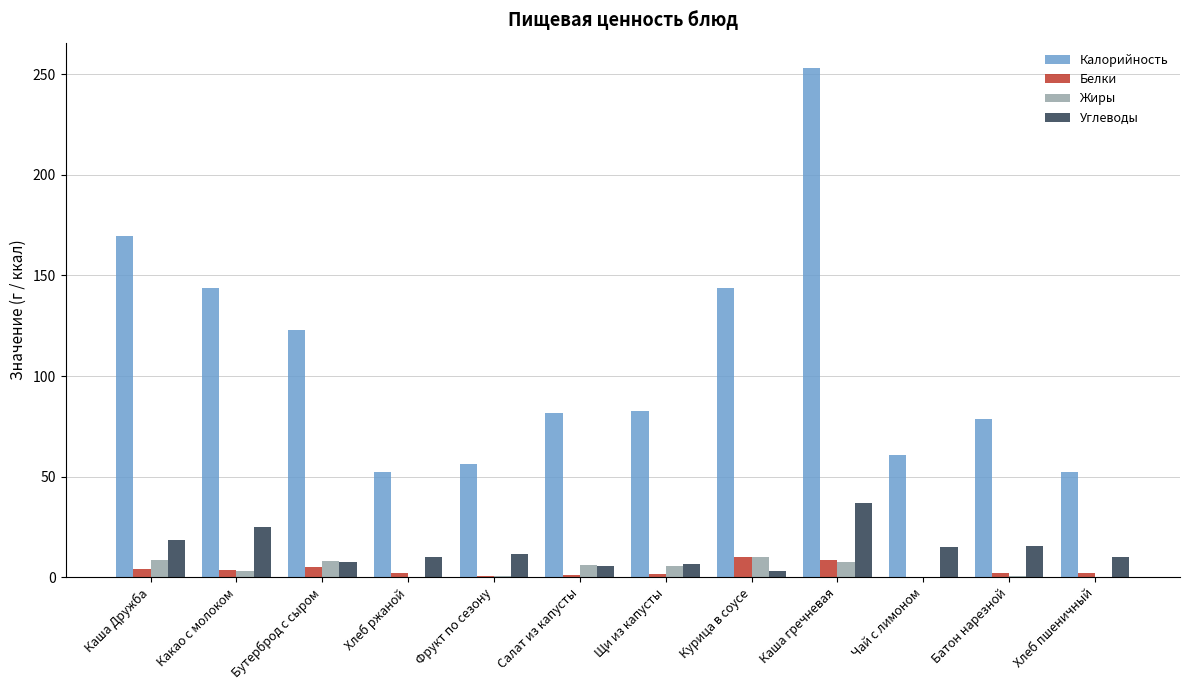

True or false: Углеводы has a value of 6.6 at Щи из капусты.

True